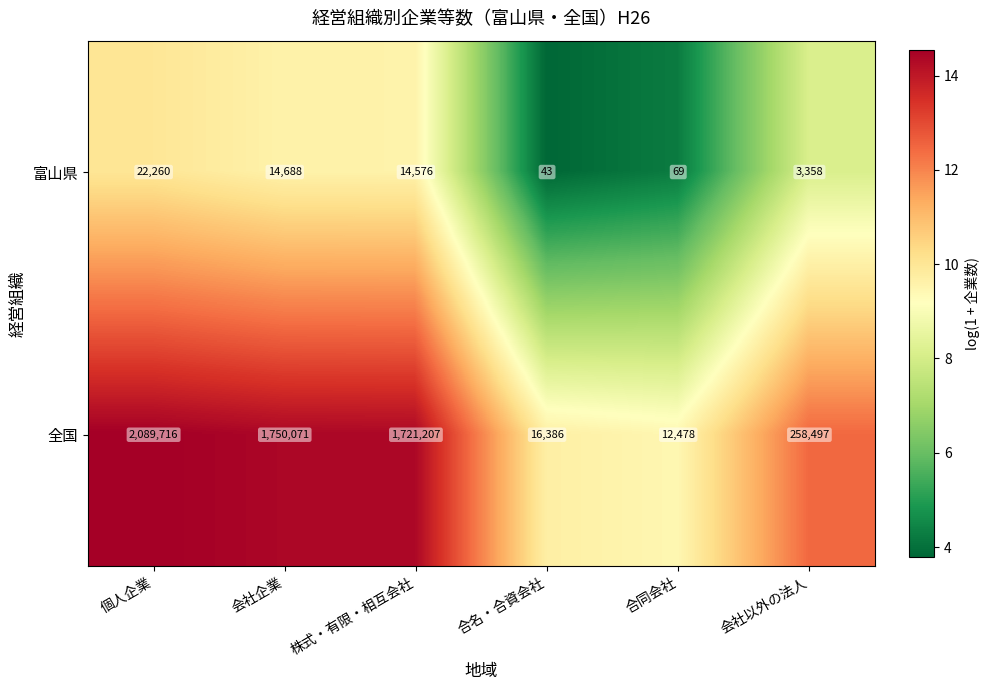

Which series has the largest range (max minus min)?

全国